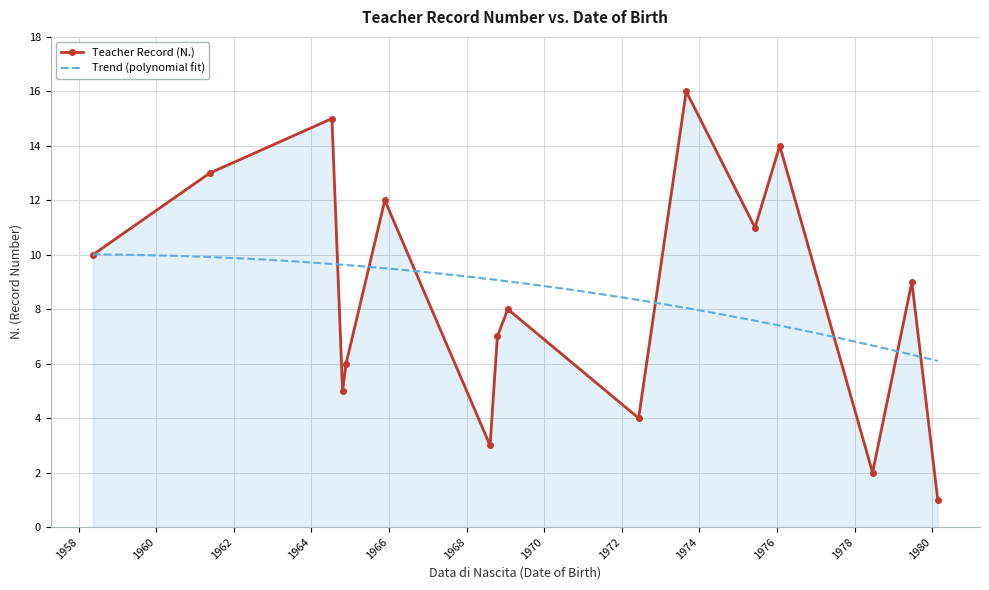

Which category has the lowest value across all series?

1980-02-24